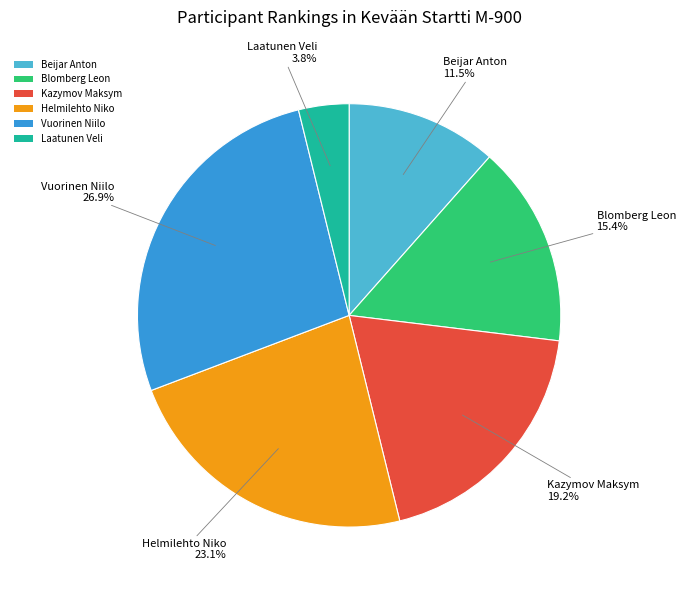

Rank the categories by value from highest to lowest.

Vuorinen Niilo, Helmilehto Niko, Kazymov Maksym, Blomberg Leon, Beijar Anton, Laatunen Veli